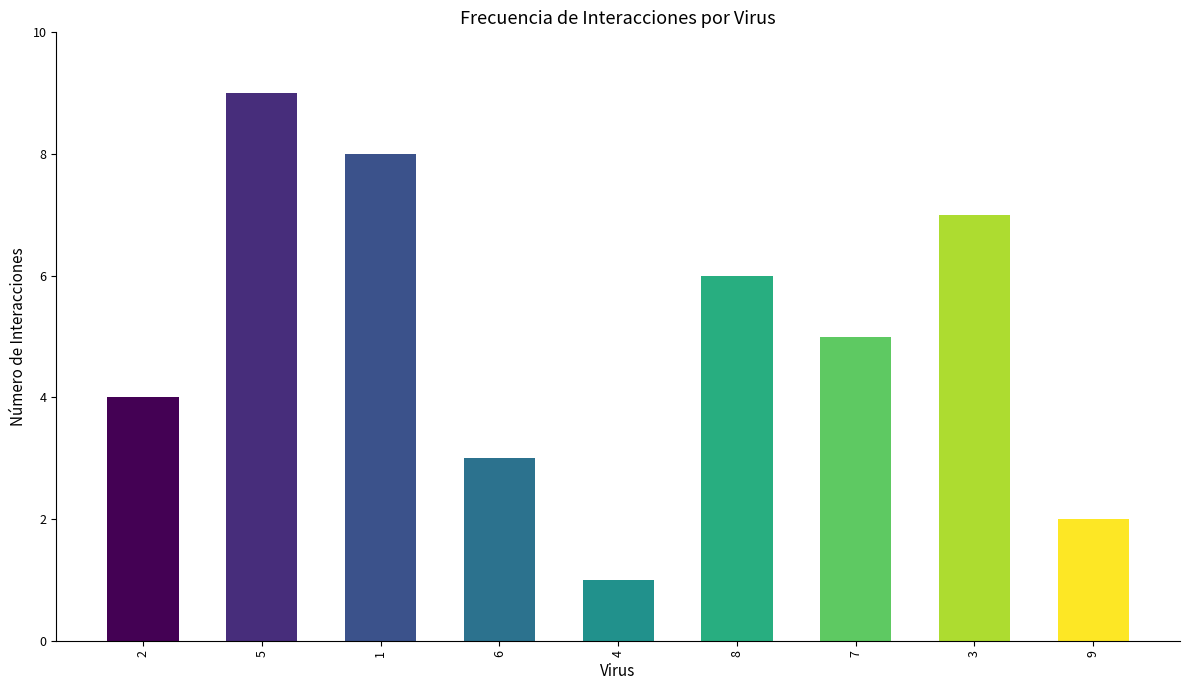

What is the change in value from 2 to 7?

+1